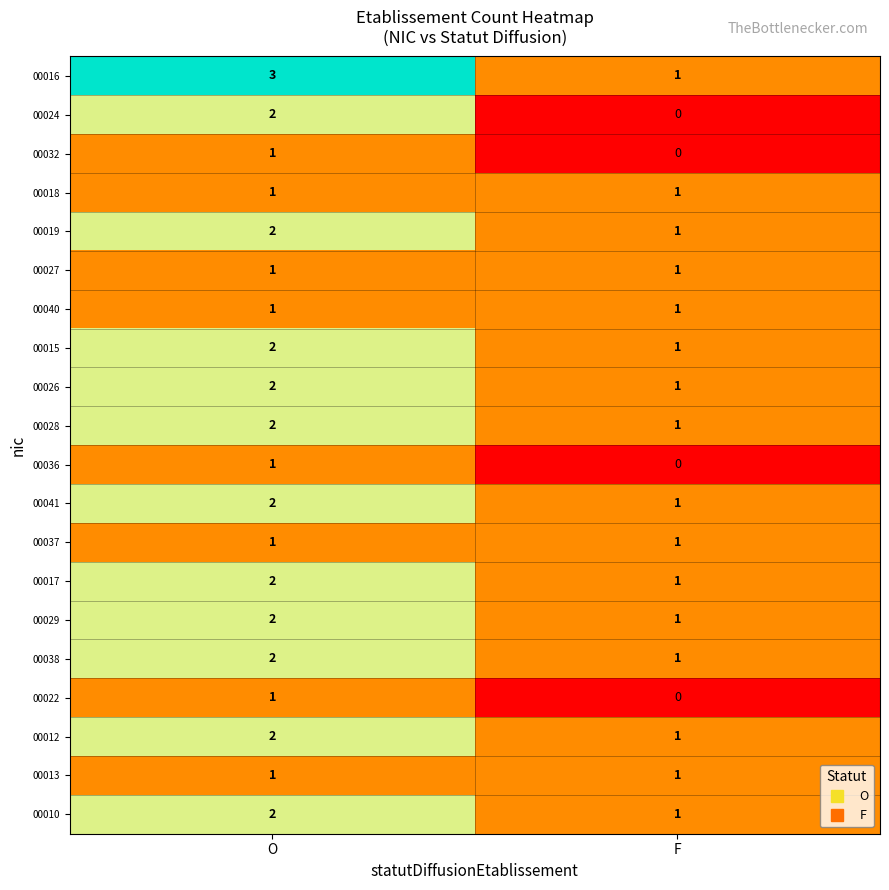

At which category is the sum across all series the highest?

O